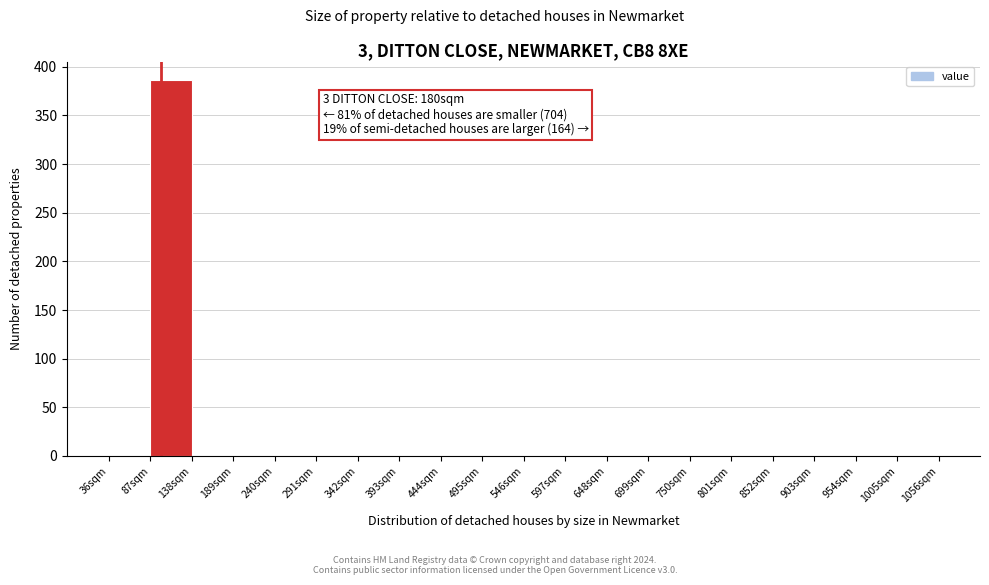

Which range on the x-axis has the tallest bar?

87 to 138